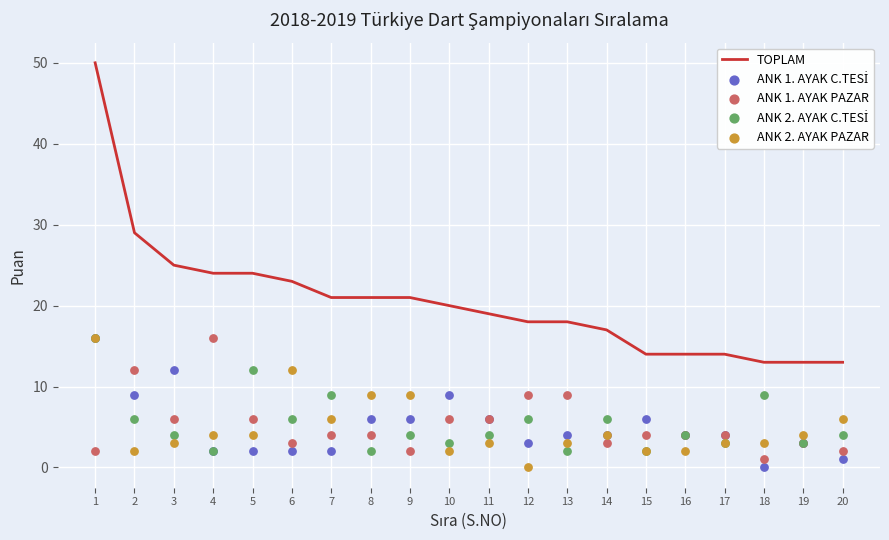

Which series reaches the maximum Y coordinate?

TOPLAM